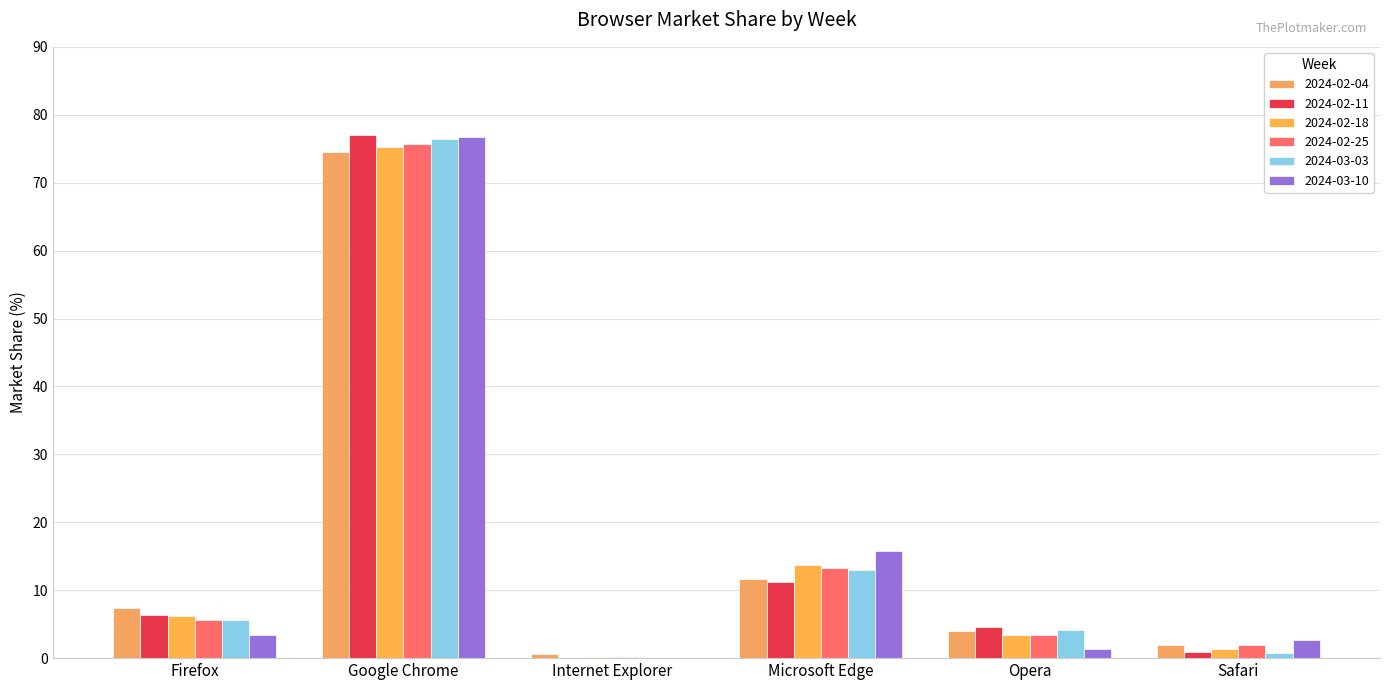

What position from the left is Microsoft Edge?

4